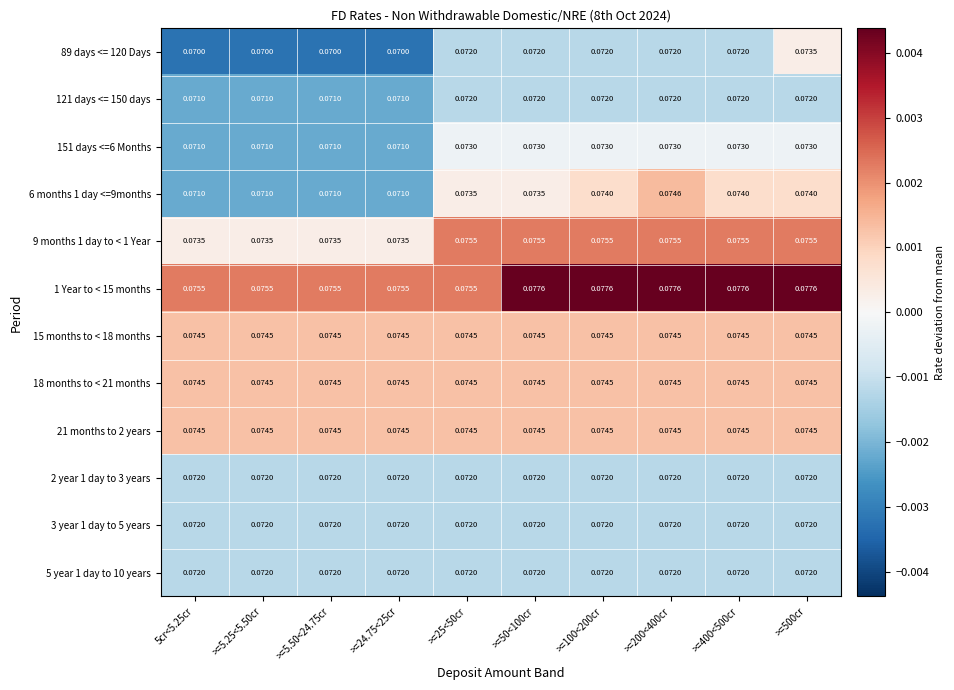

At which category is the sum across all series the highest?

>=500cr